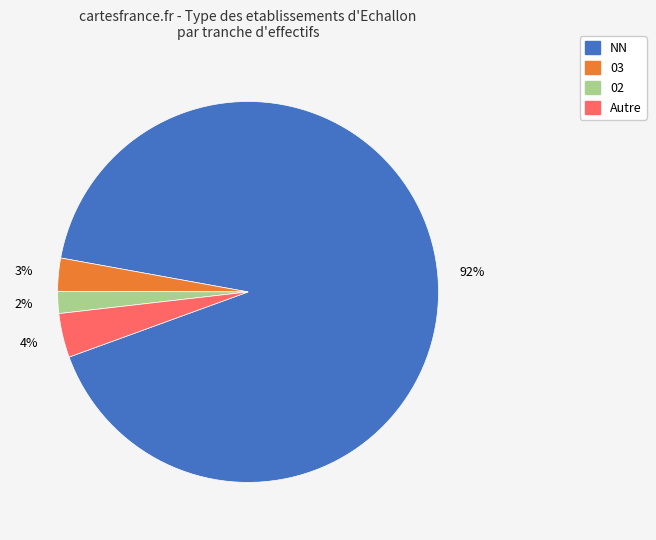

Is there any slice that represents more than half of the pie?

Yes